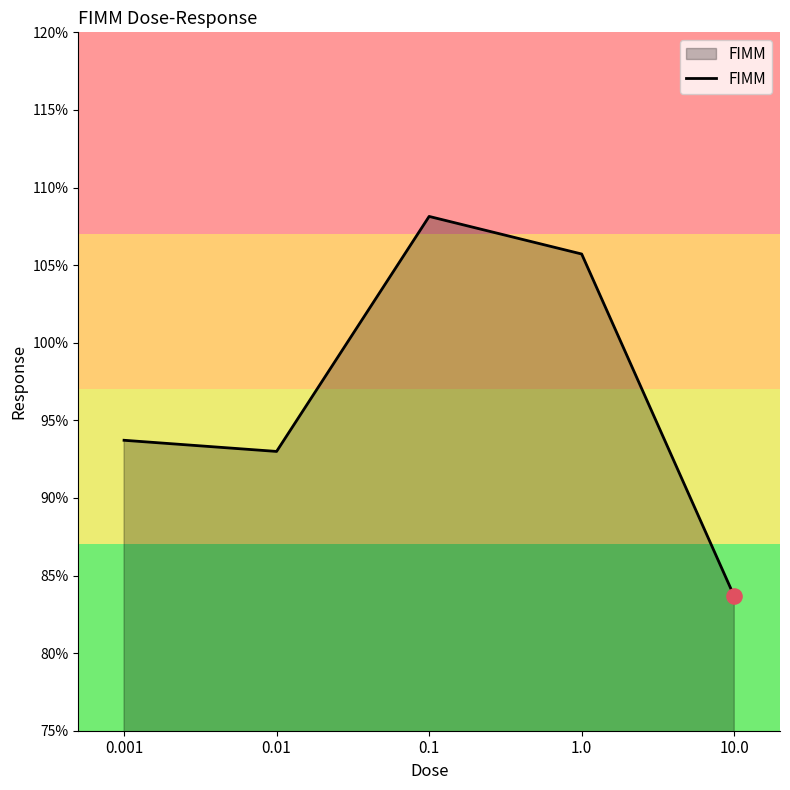

What is the ratio of the value at 1.0 to the value at 0.01?

1.1